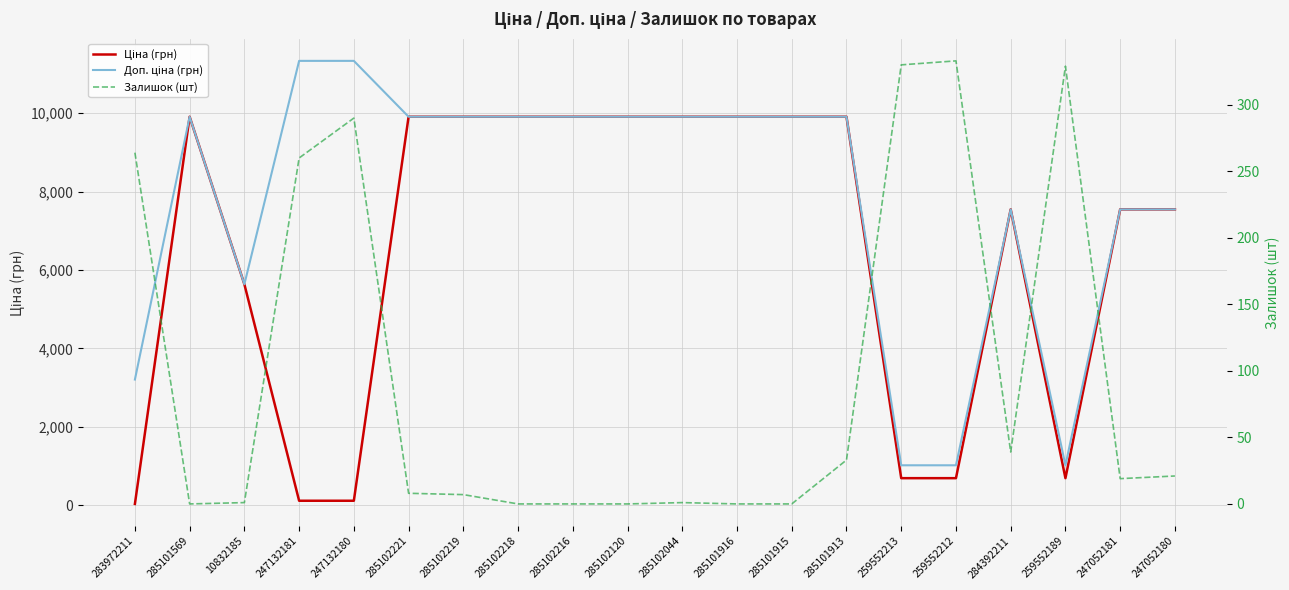

What is the approximate value of Ціна (грн) at 285102044?

9908.5